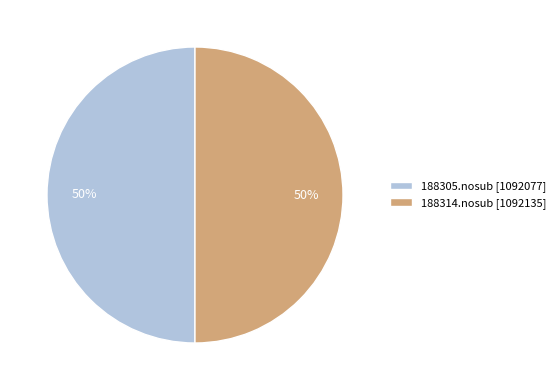

To the nearest percent, what percentage of the pie is 188314.nosub [1092135]?

50%